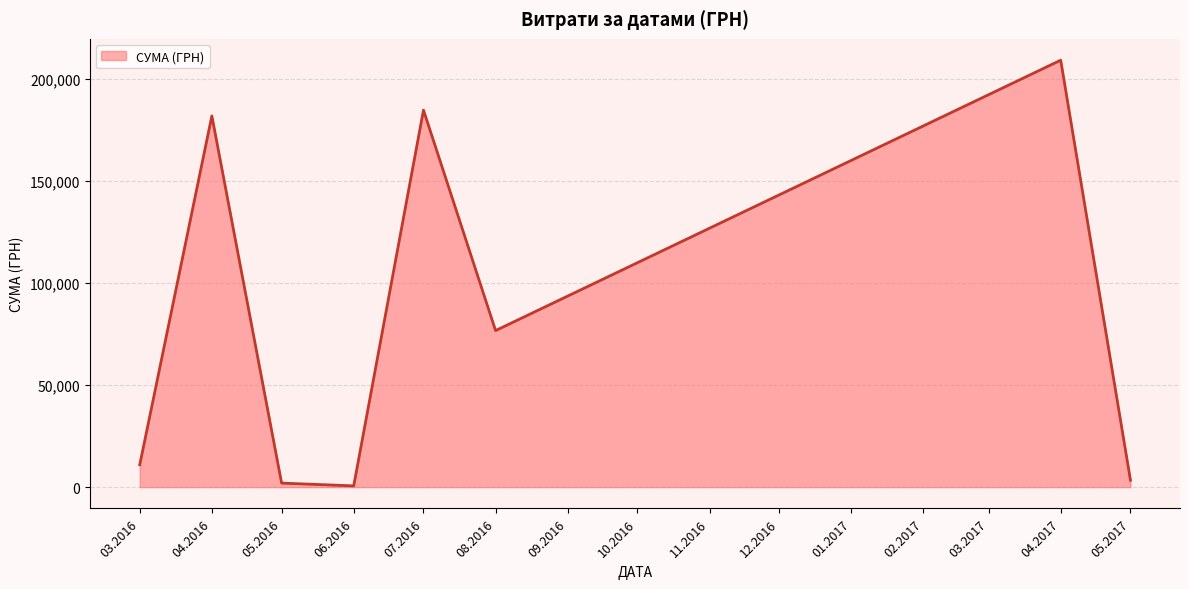

True or false: the data has more than 2 interior local peaks.

True